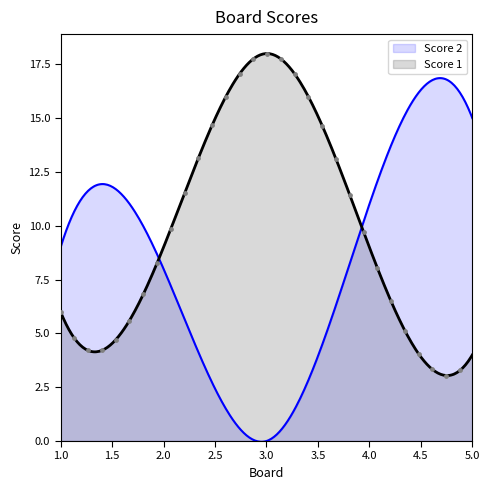

Which series has the largest Y range (max minus min)?

Score 2